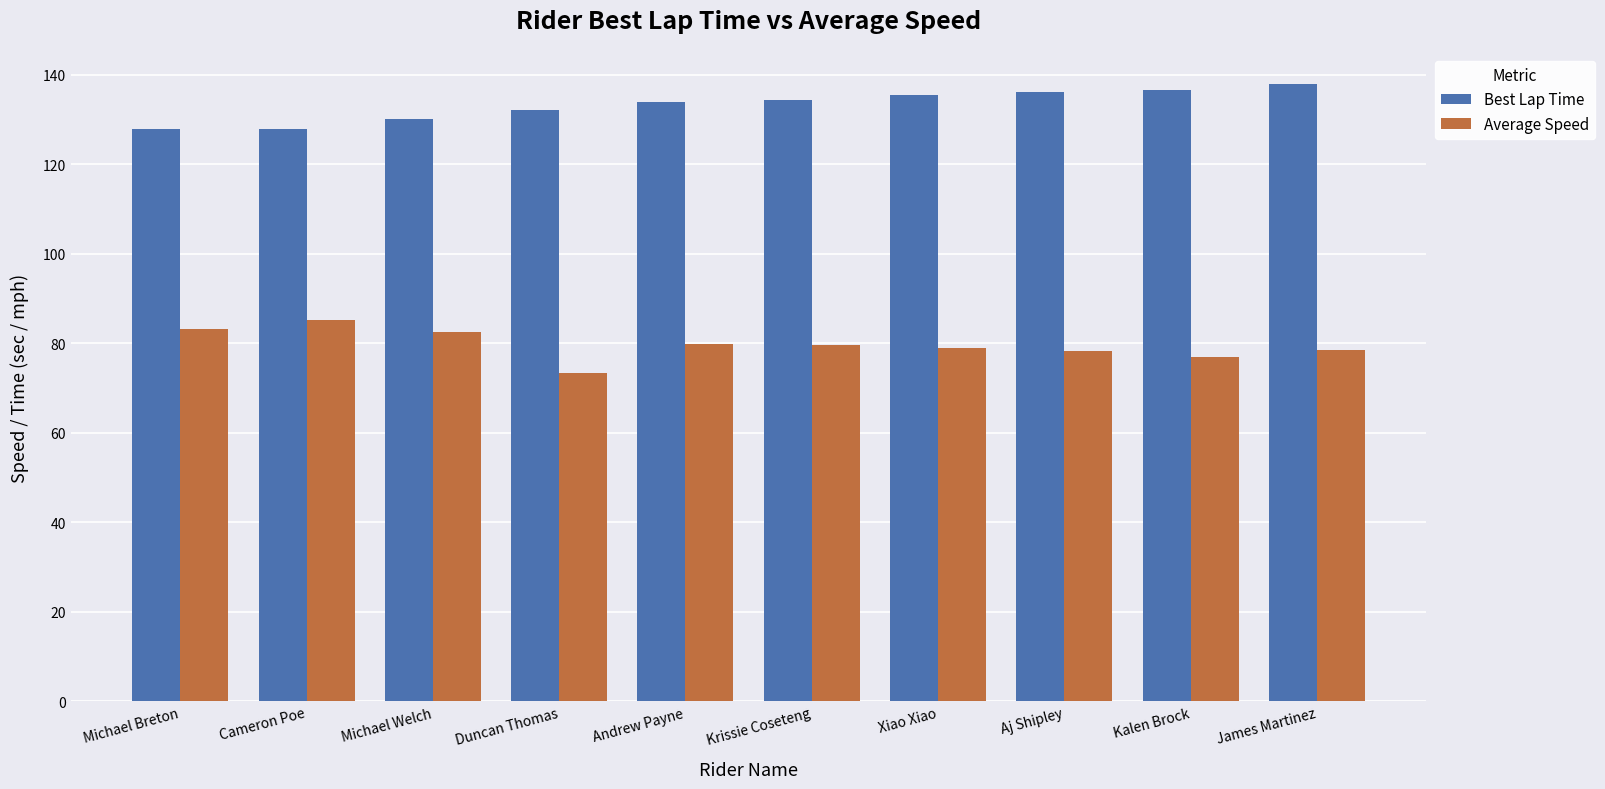

What value does the Best Lap Time series have at Xiao Xiao?

135.5